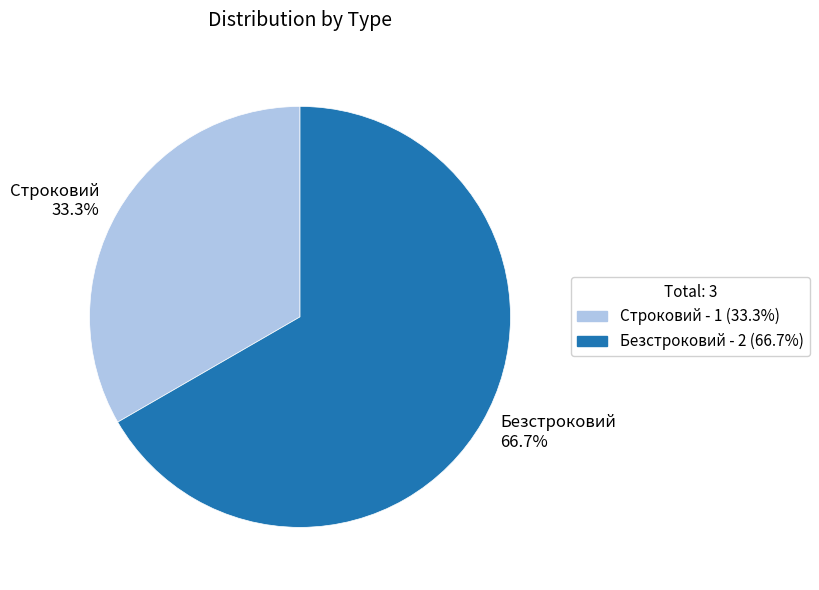

Which slice is the smallest?

Строковий